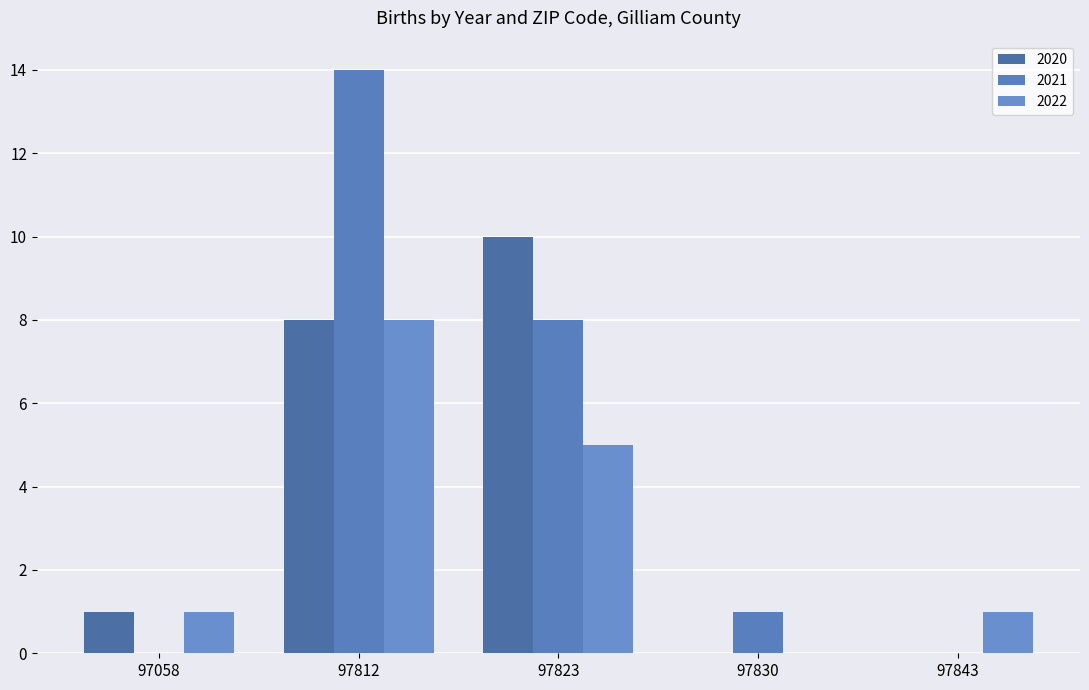

Rank the categories by 2020 value from lowest to highest.

97830, 97843, 97058, 97812, 97823